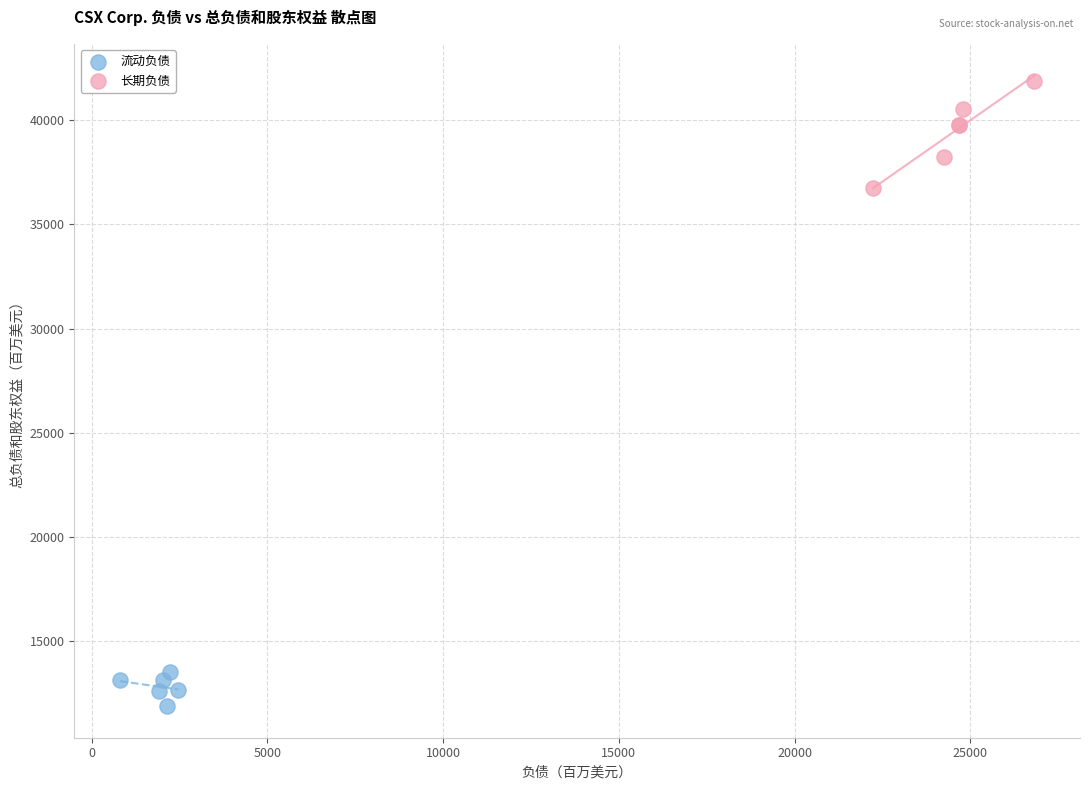

Which series contains the lowest Y value?

流动负债